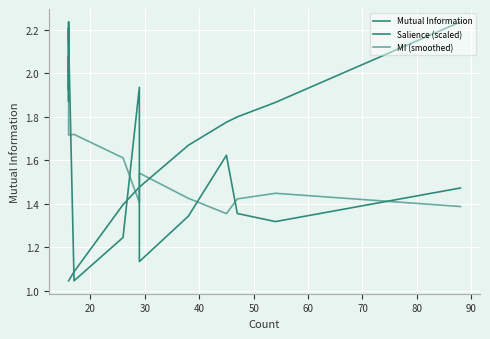

Is it true that Salience (scaled) equals 1.8 at 13?

False